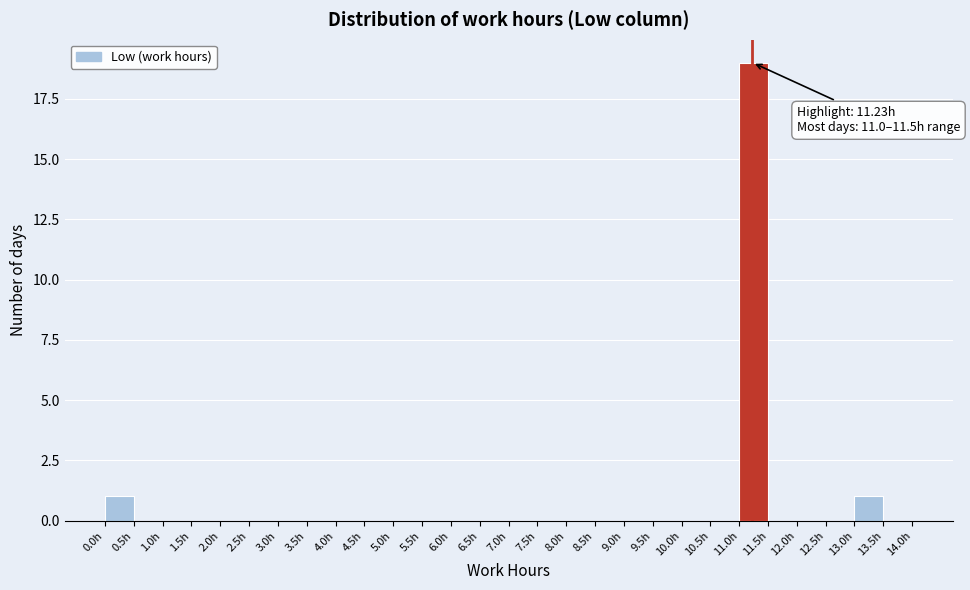

Which range on the x-axis has the tallest bar?

11.0 to 11.5